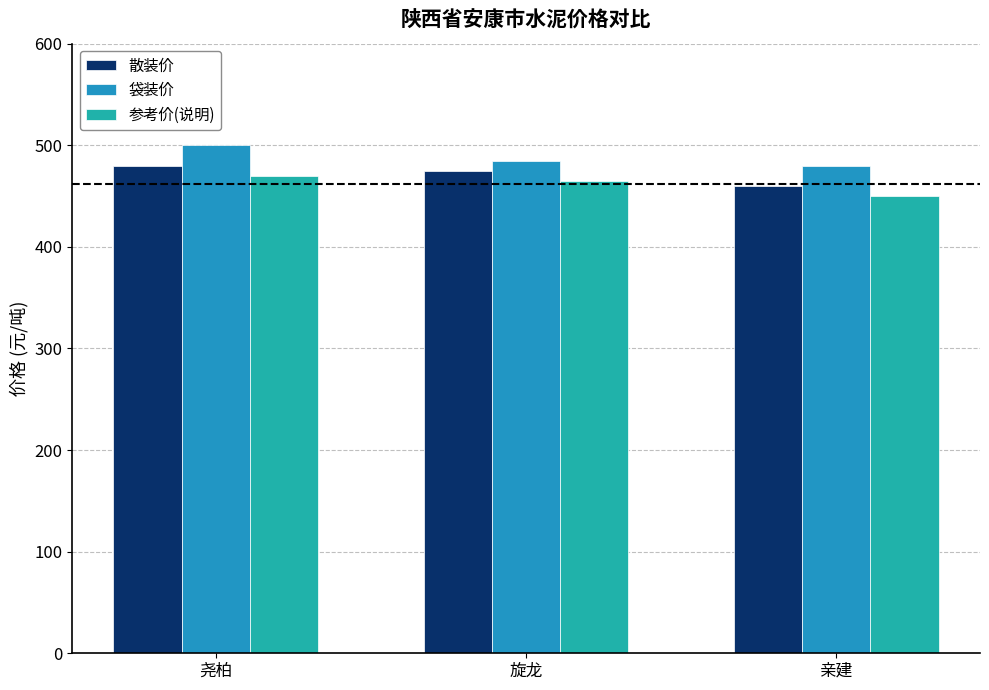

What is the total value across all series at 旋龙?

1425